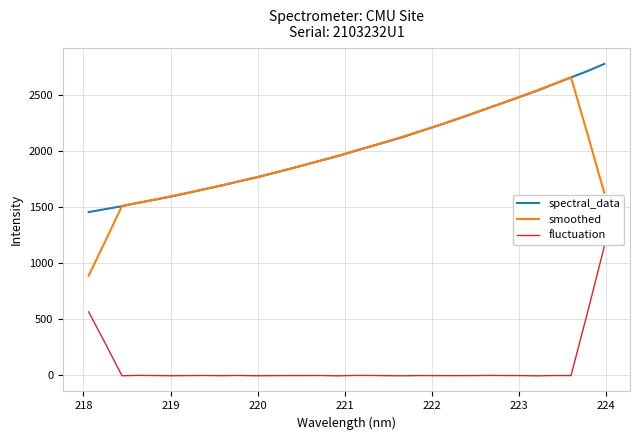

True or false: fluctuation and smoothed intersect in this chart.

False